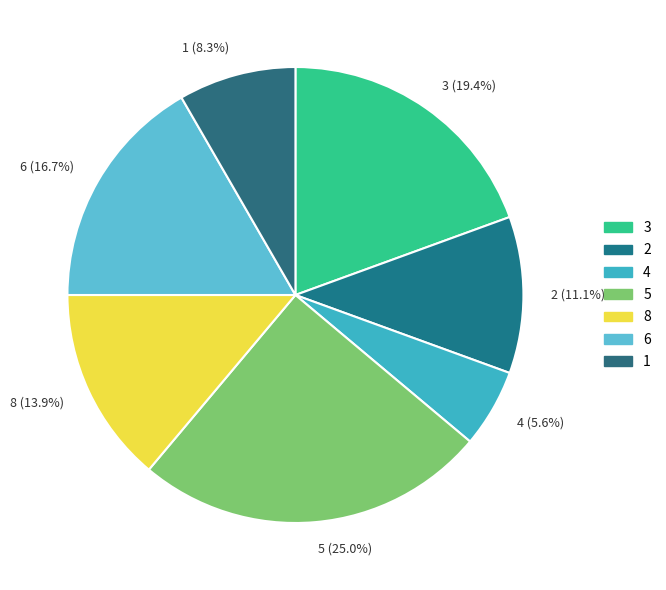

Is the sum of 5 and 6 greater than half?

No